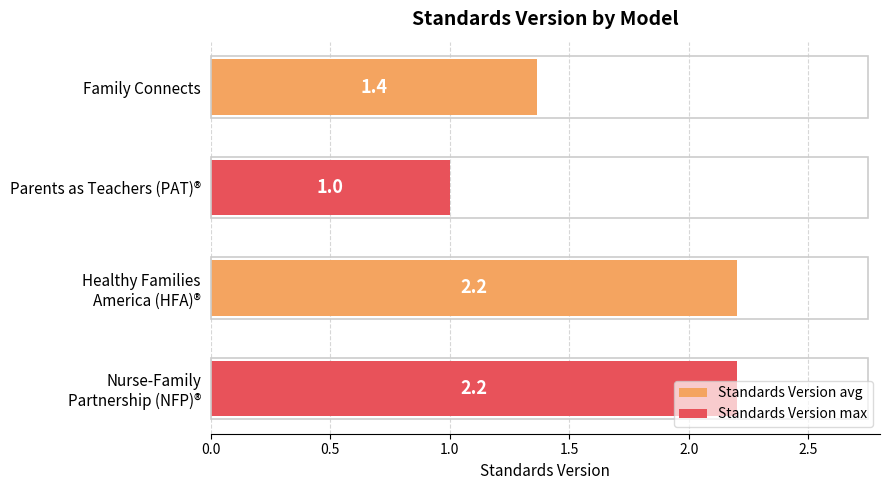

How many values exceed 2?

2